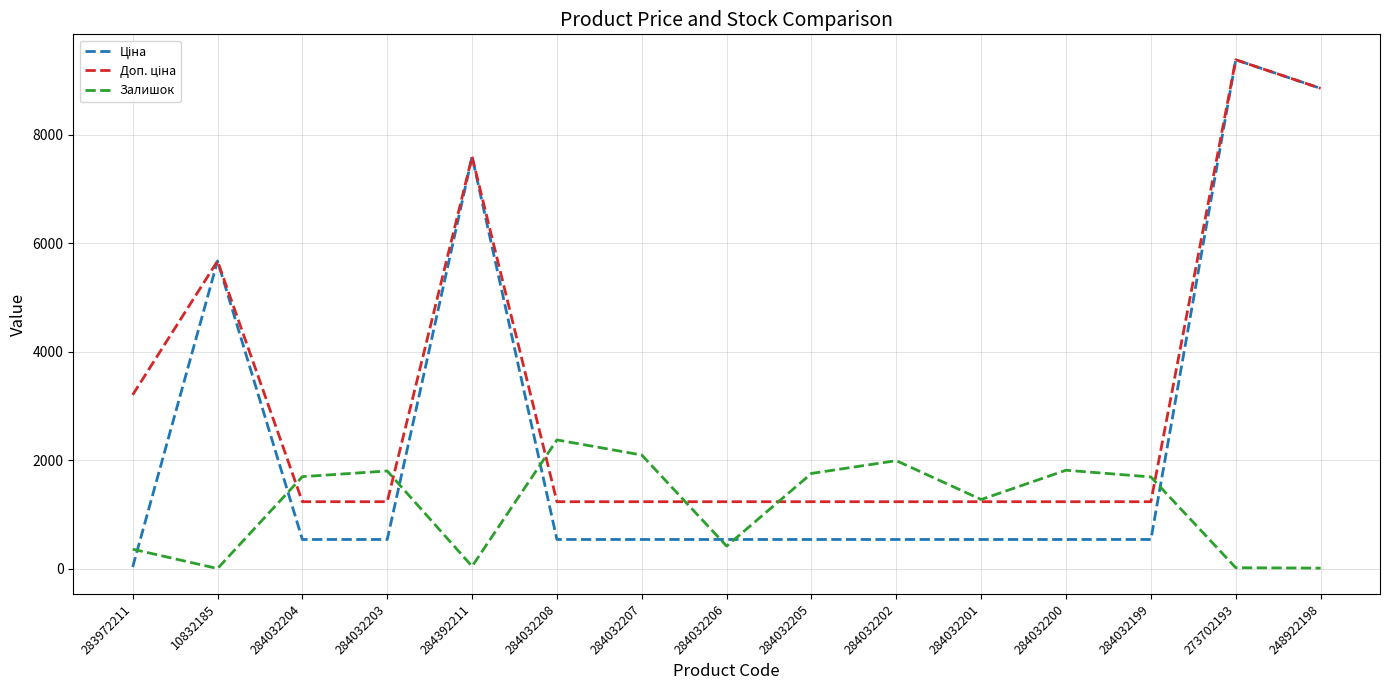

What is the difference between the highest and lowest values at 284032206?

818.4